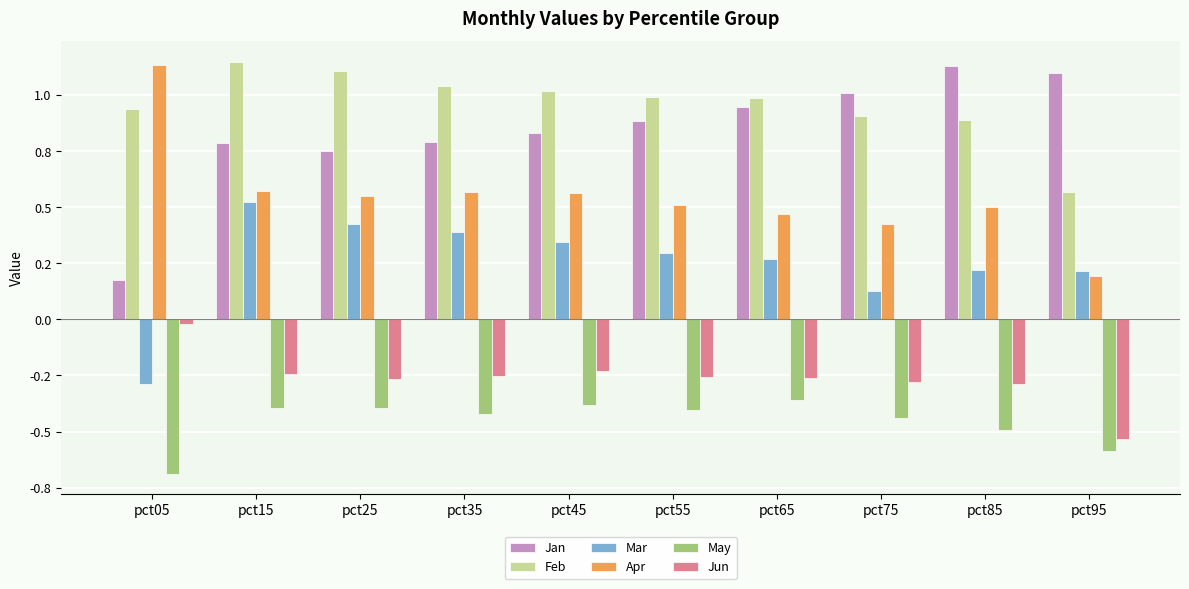

Are the bars grouped side by side (vs. stacked)?

Yes